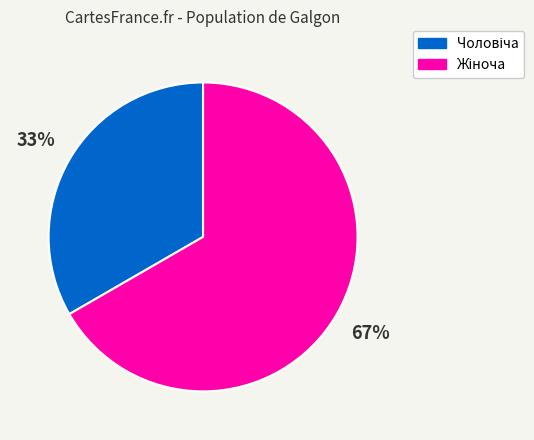

How many segments does this pie chart have?

2